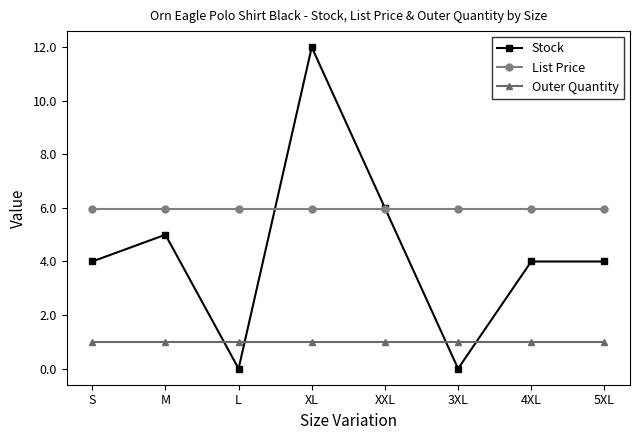

List the series in order of their peak value, lowest first.

Outer Quantity, List Price, Stock